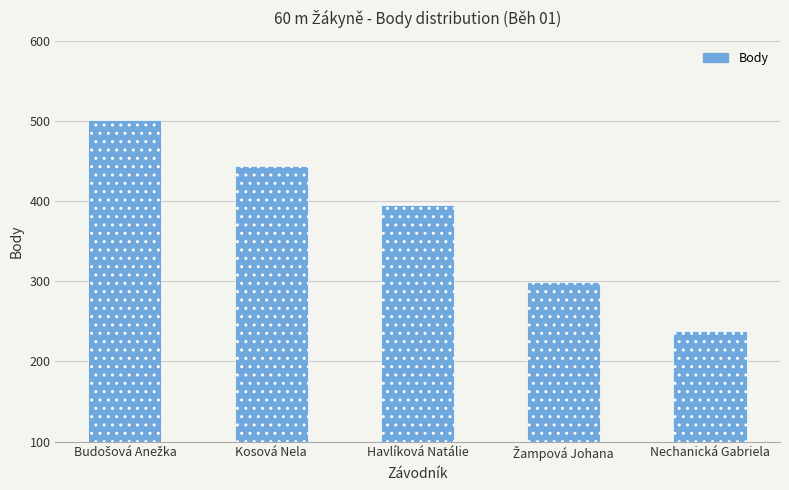

True or false: the data shows 110 at Kosová Nela.

False